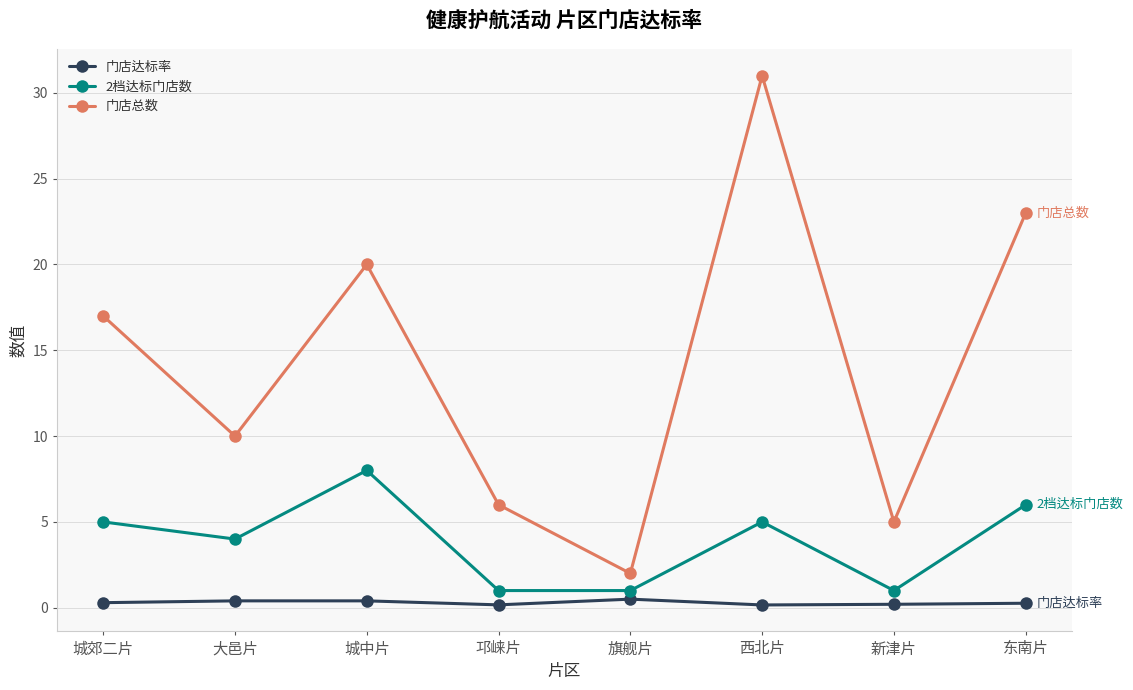

What position from the right is 城郊二片?

8